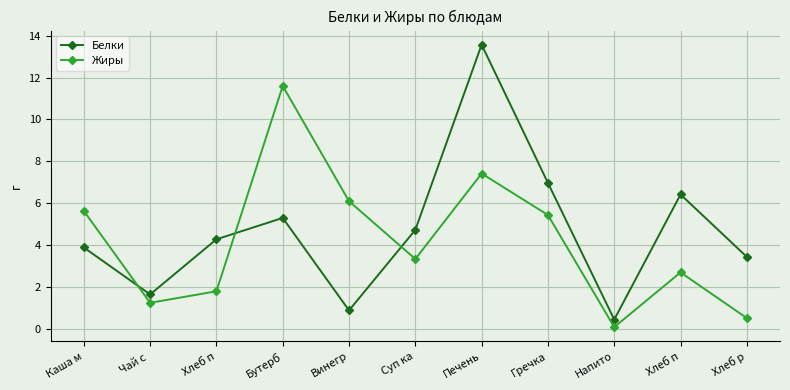

How many intersections are there between Жиры and Белки?

3